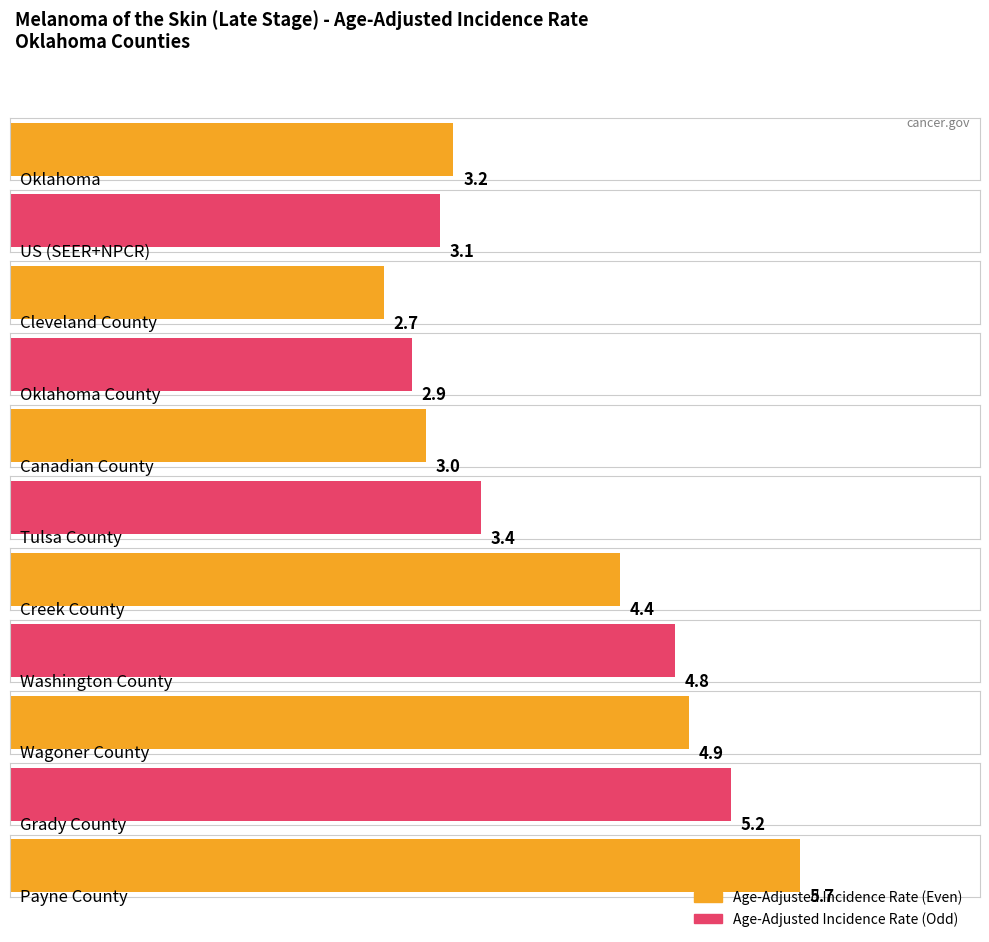

How many bars are there in total?

11